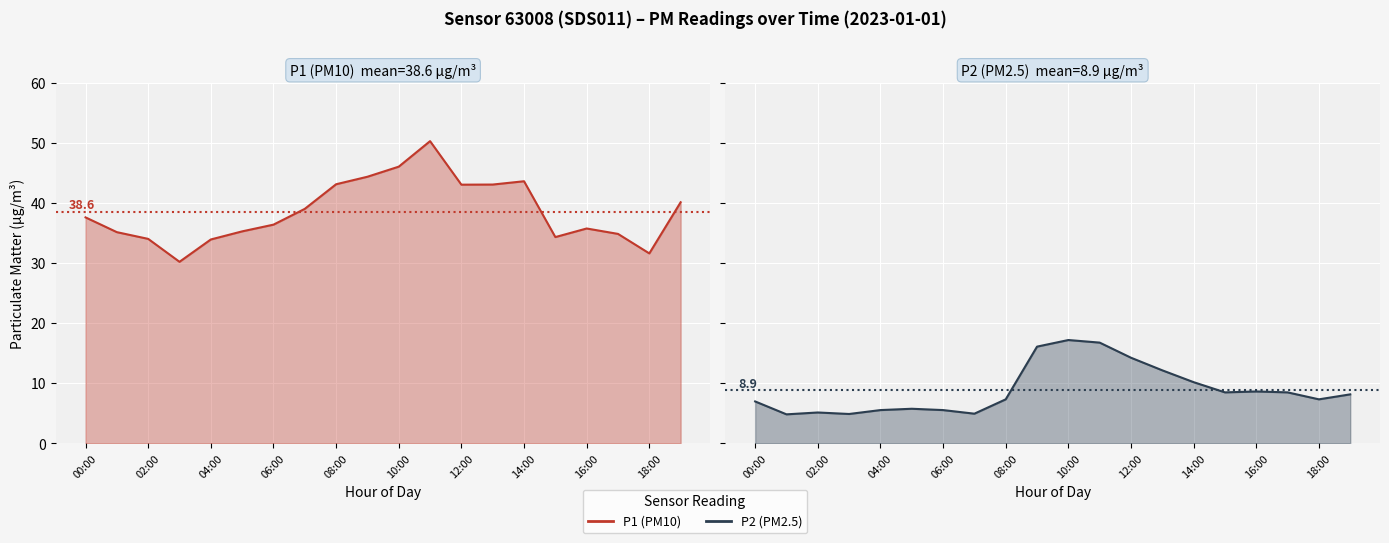

What is the sum of all P2 (PM2.5) values?

178.6